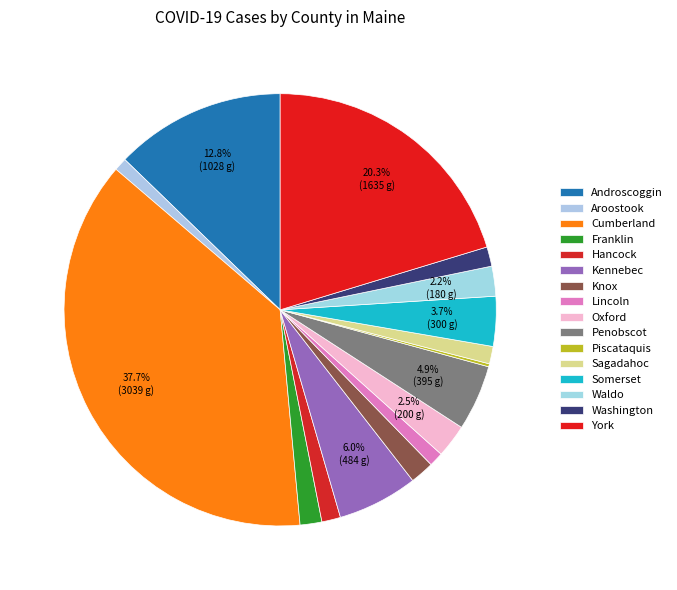

To the nearest percent, what is the difference between the largest and smallest slice percentages?

38%